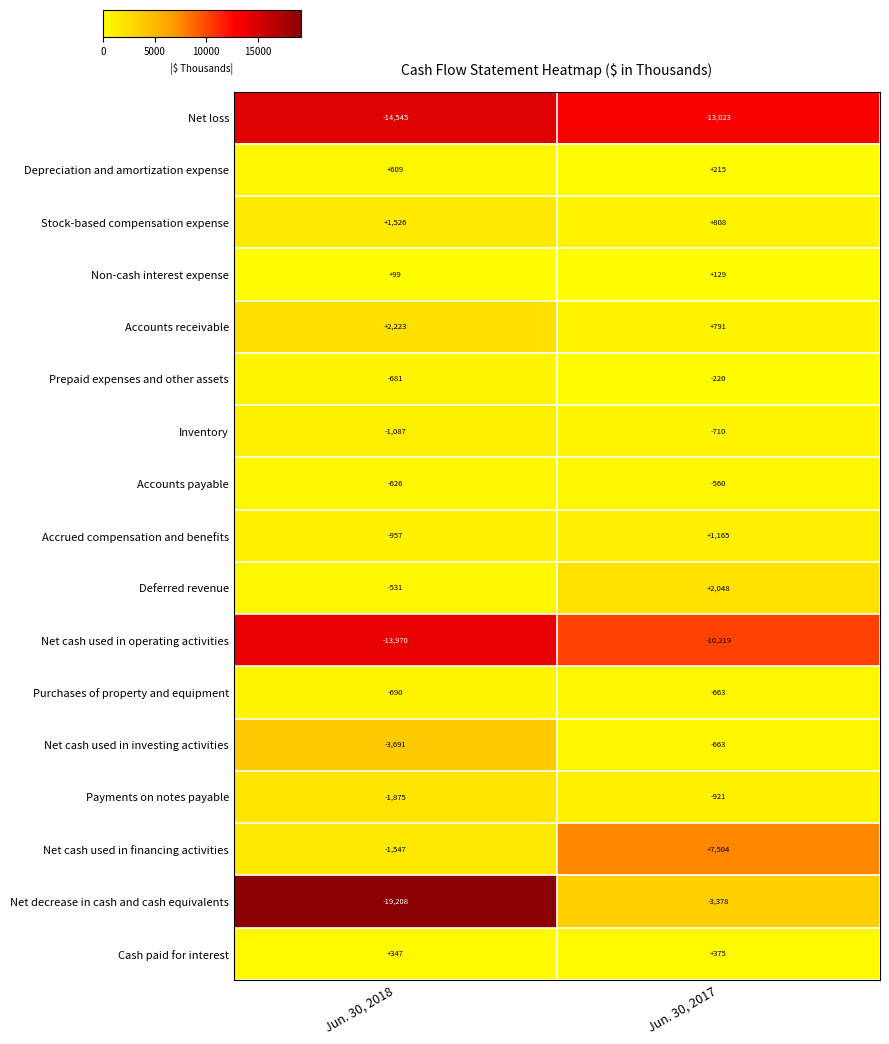

Is it true that Purchases of property and equipment equals -663 at Jun. 30, 2017?

True